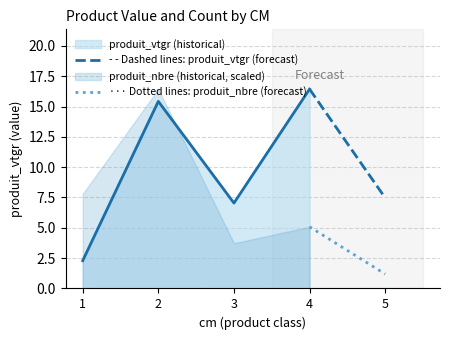

Rank the categories by produit_vtgr (historical) value from highest to lowest.

4, 2, 3, 1